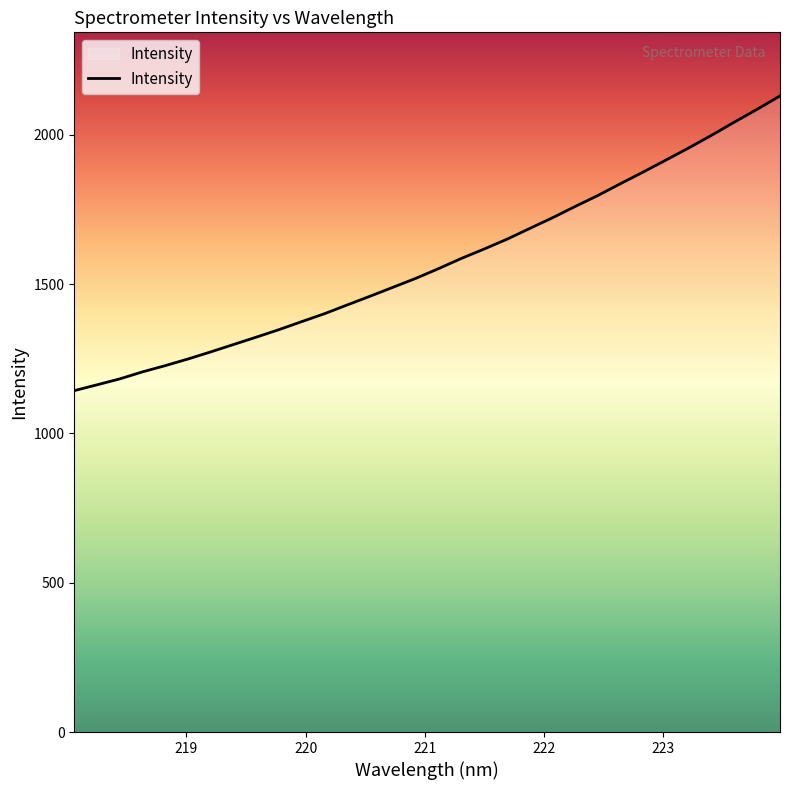

Count the number of values greater than 1552.

16